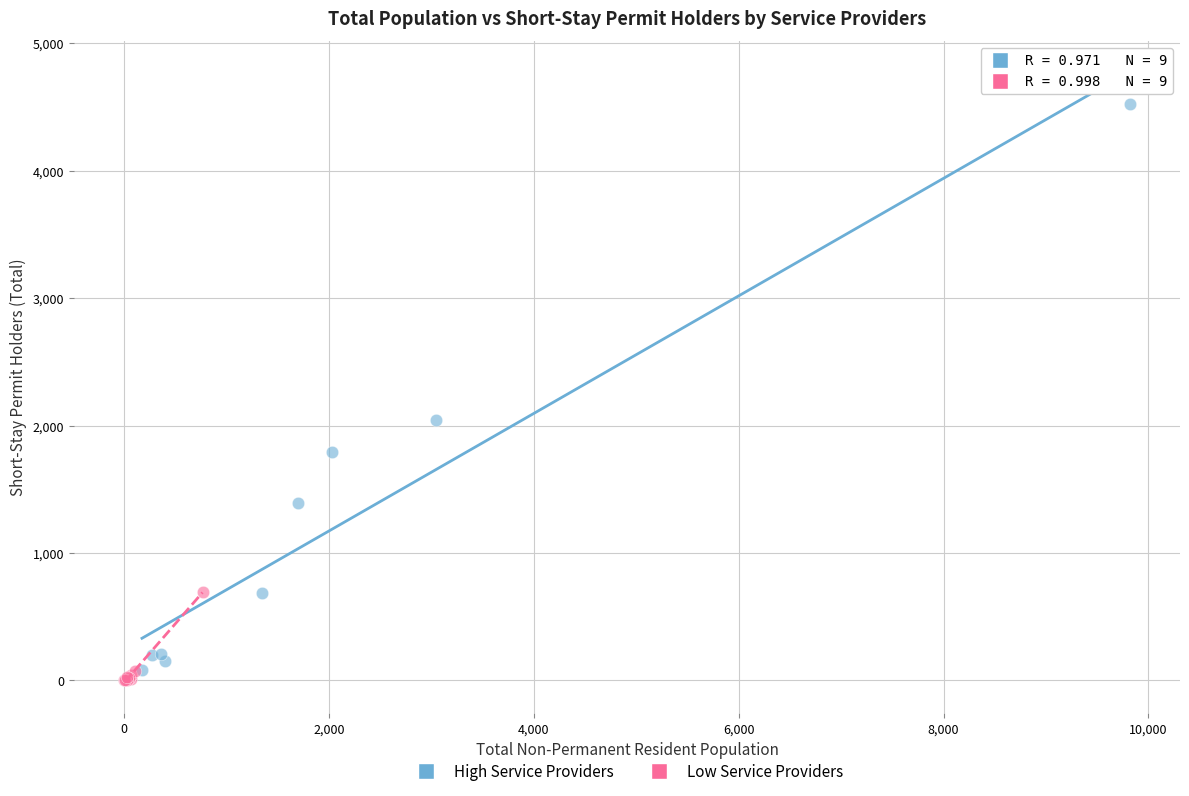

What are all the series names shown in the legend?

High Service Providers, Low Service Providers